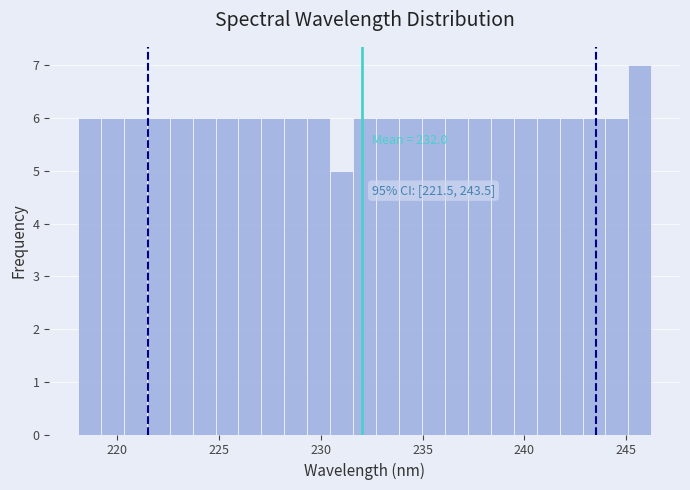

Around what value on the x-axis is the tallest bar? Give the approximate position of its centre, as read against the axis.

245.5